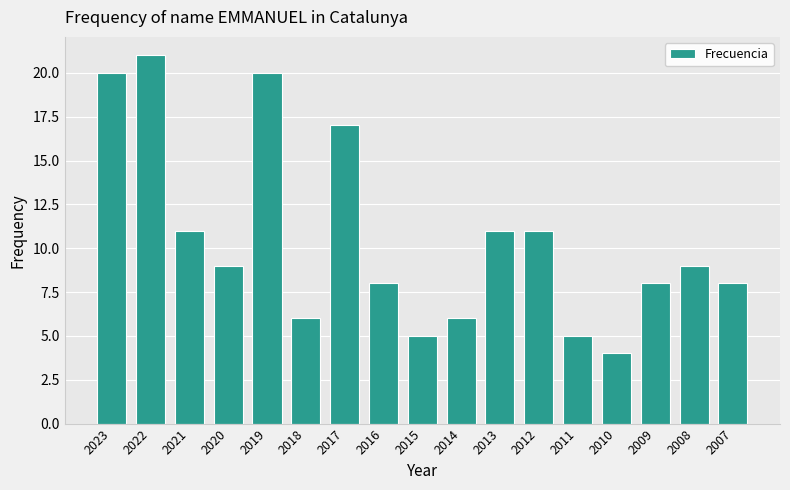

The value at 2018 is 6. True or false?

True